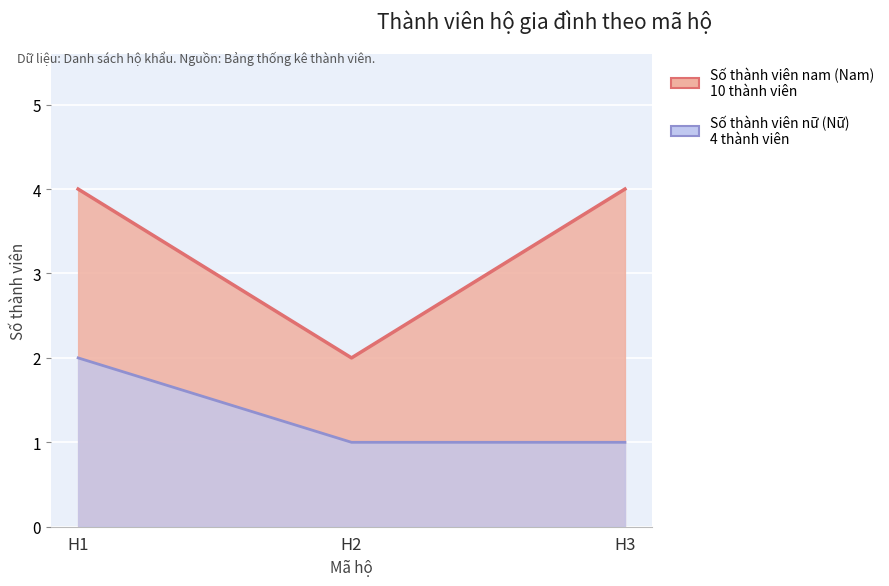

Rank the series by their average value, from lowest to highest.

Số thành viên nữ (Nữ), Số thành viên nam (Nam)